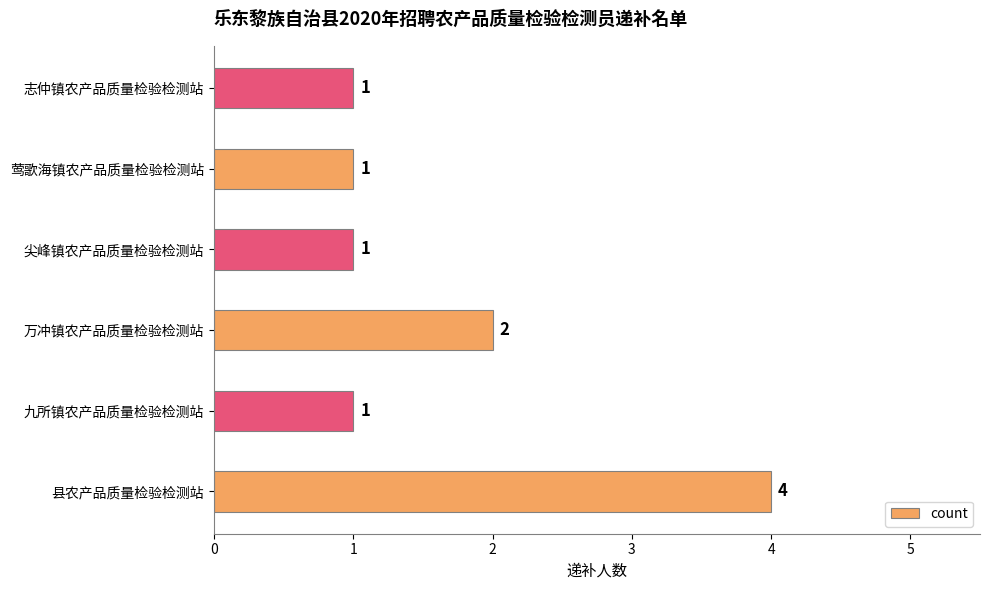

True or false: the data shows 1 at 莺歌海镇农产品质量检验检测站.

True